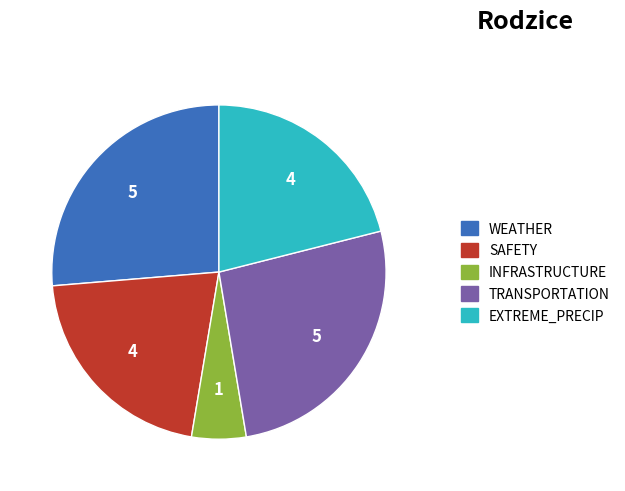

True or false: INFRASTRUCTURE accounts for 14% of the total.

False